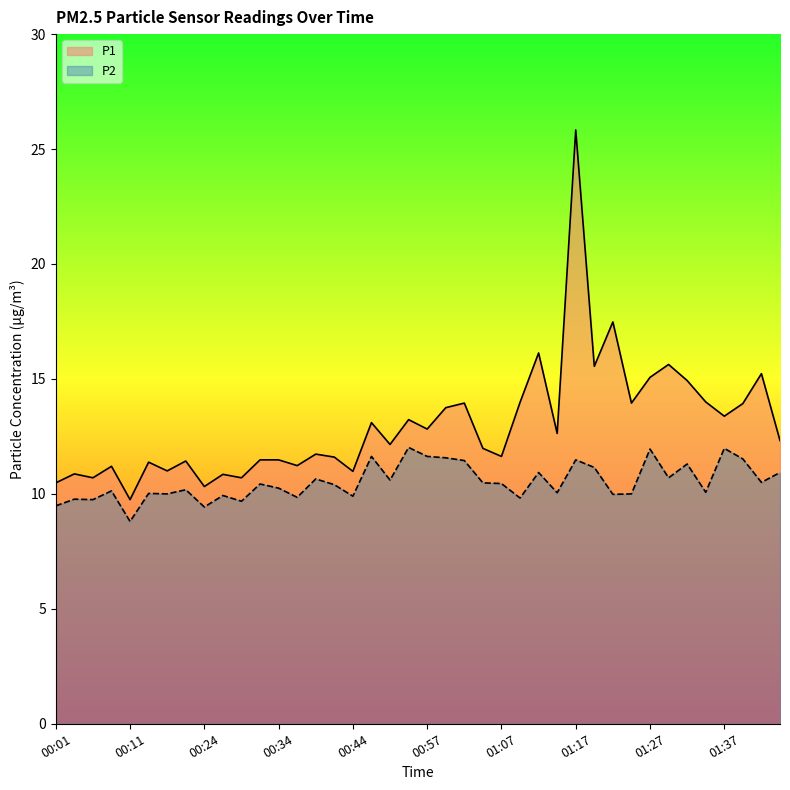

List the series in order of their peak value, lowest first.

P2, P1